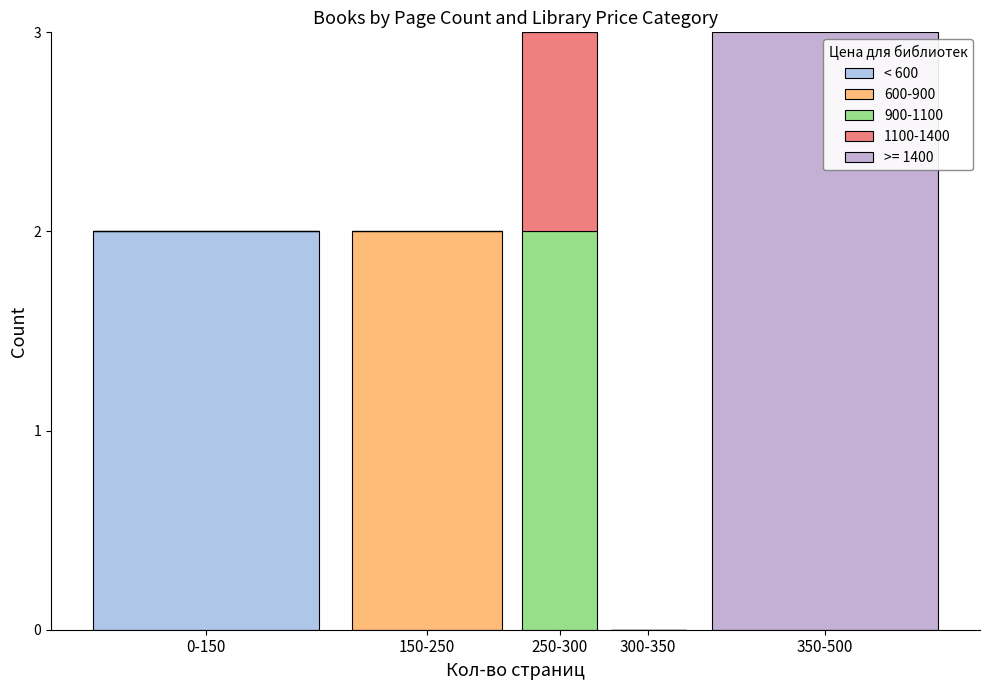

Are the bars grouped side by side (vs. stacked)?

No